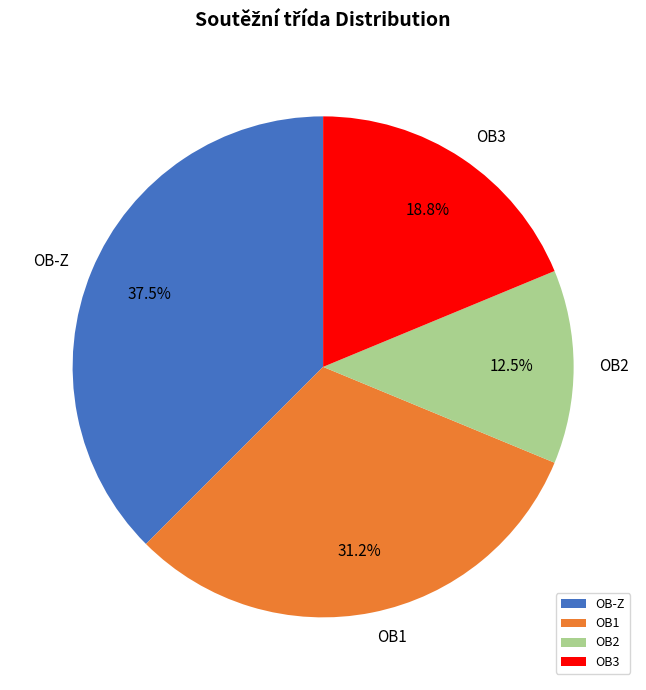

What percentage is the OB3 slice, to the nearest percent?

19%